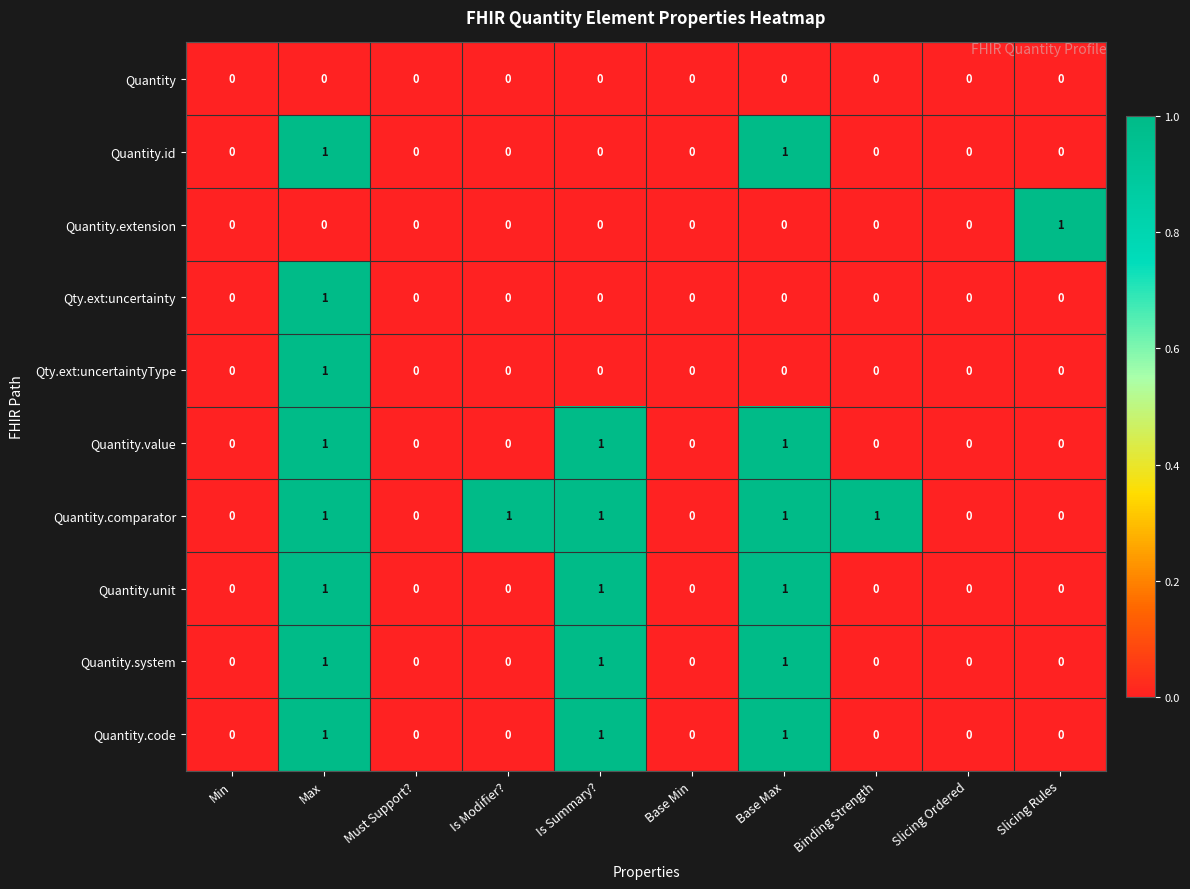

How many Quantity.comparator values are between 0 and 1?

10